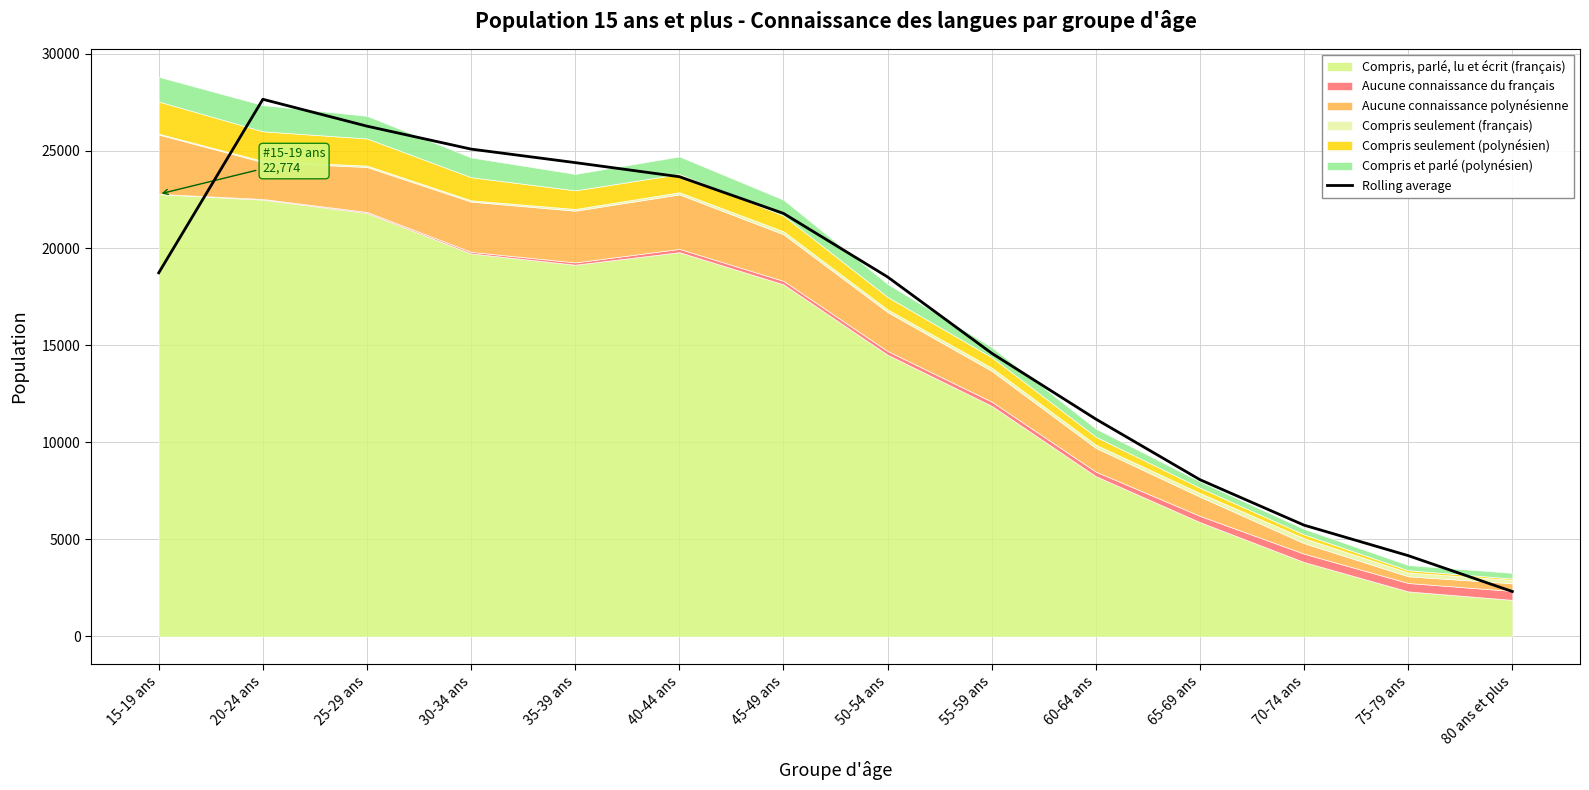

Where does the data first go above 18724?

15-19 ans